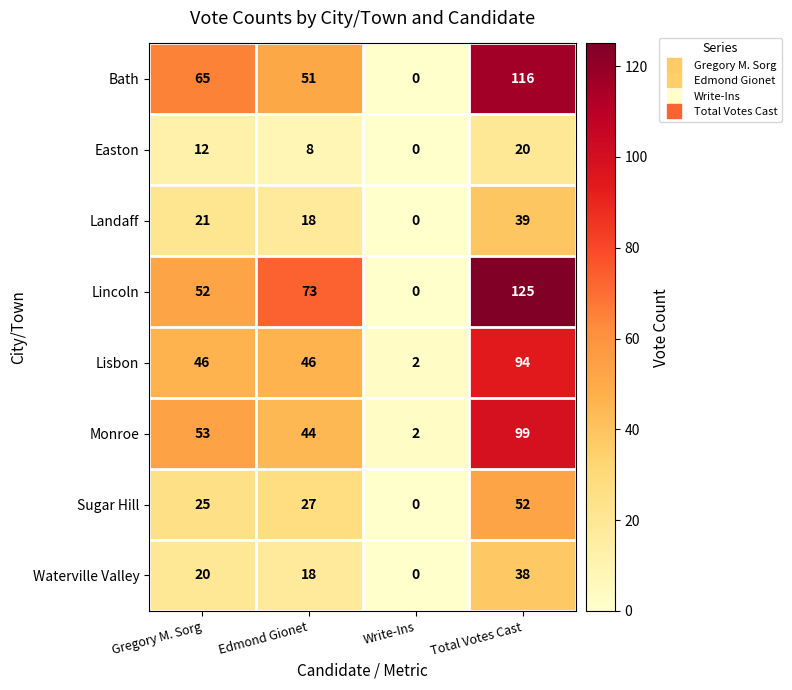

Between Edmond Gionet and Write-Ins, which series saw the biggest shift?

Lincoln